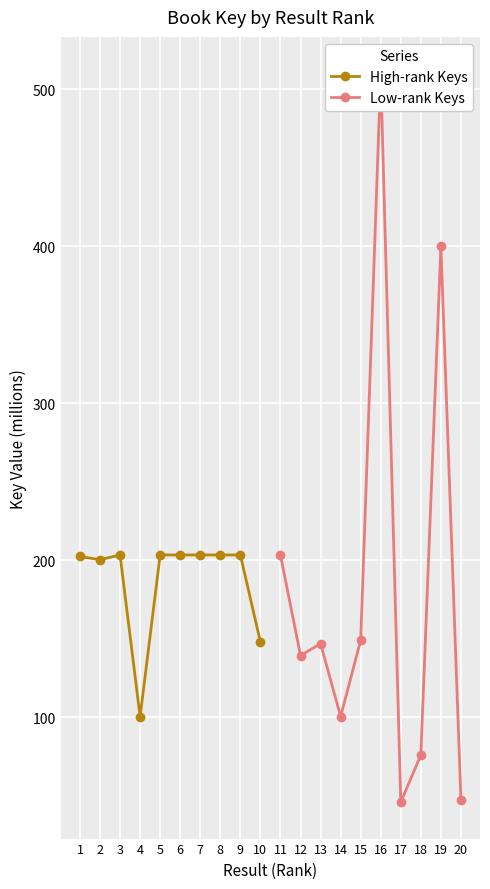

What is the minimum value for High-rank Keys?

100.2